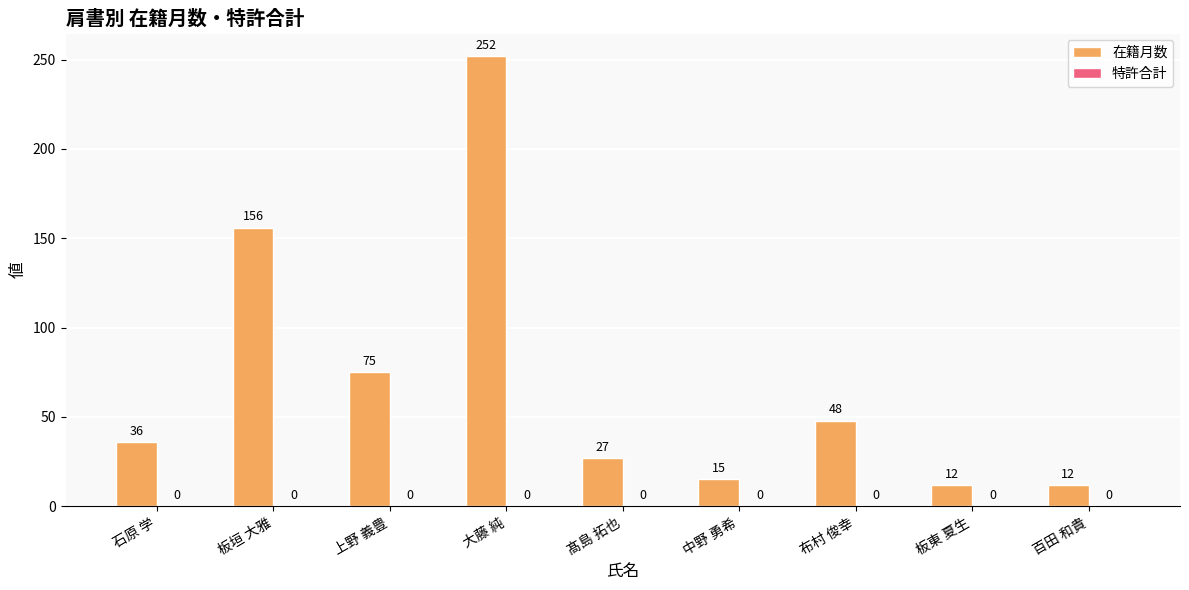

True or false: the data shows 17 at 上野 義豊.

False